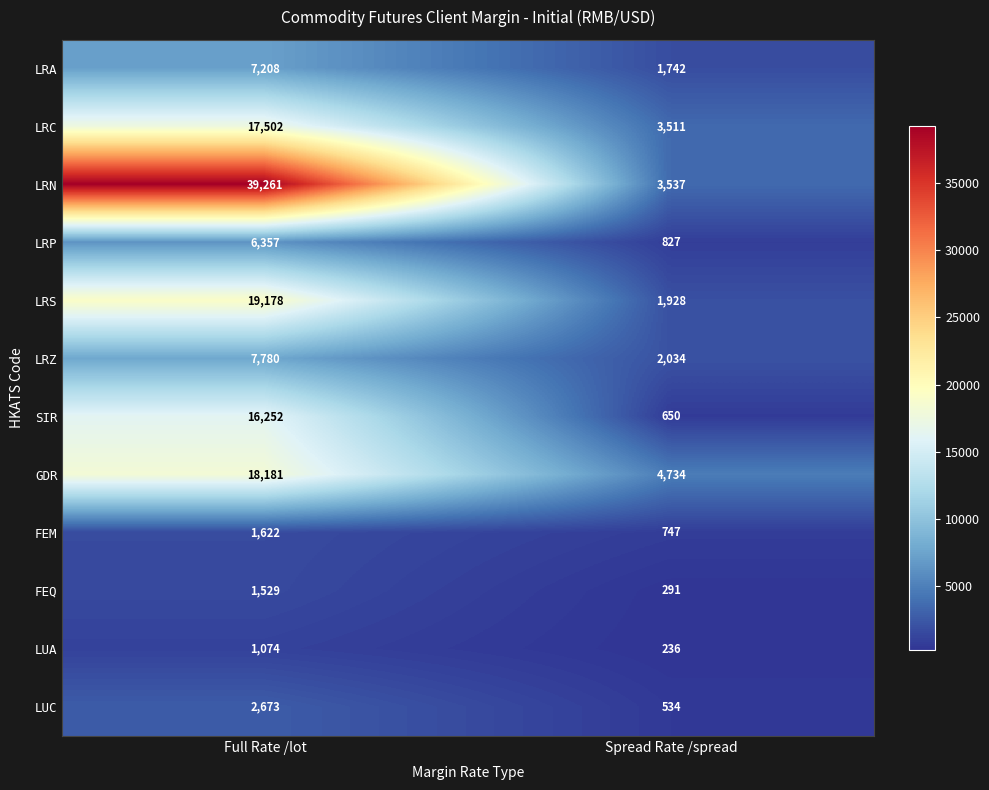

What is the difference between the LRA values at Spread Rate /spread and Full Rate /lot?

5466